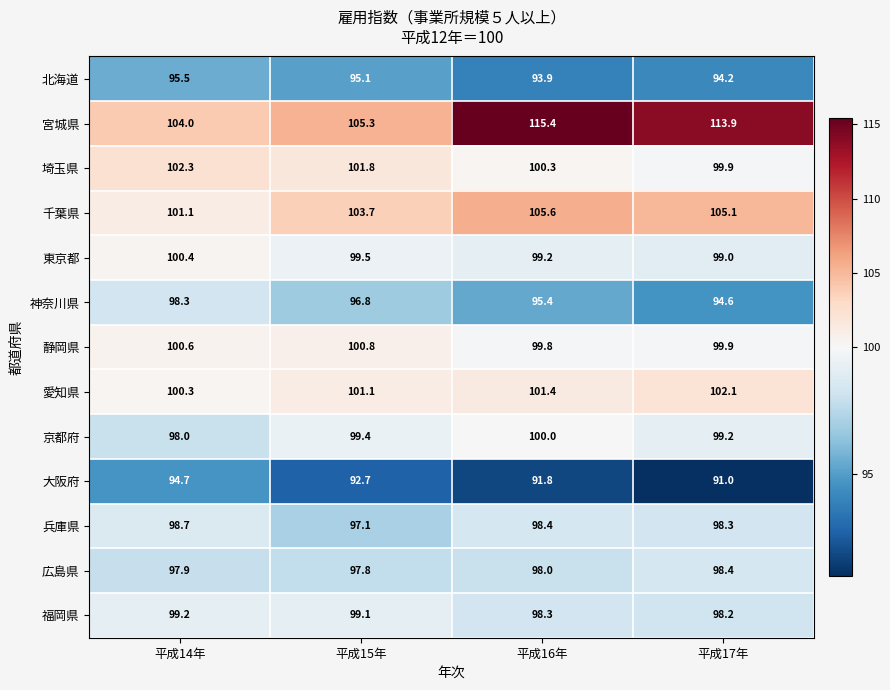

Which series has the largest range (max minus min)?

宮城県